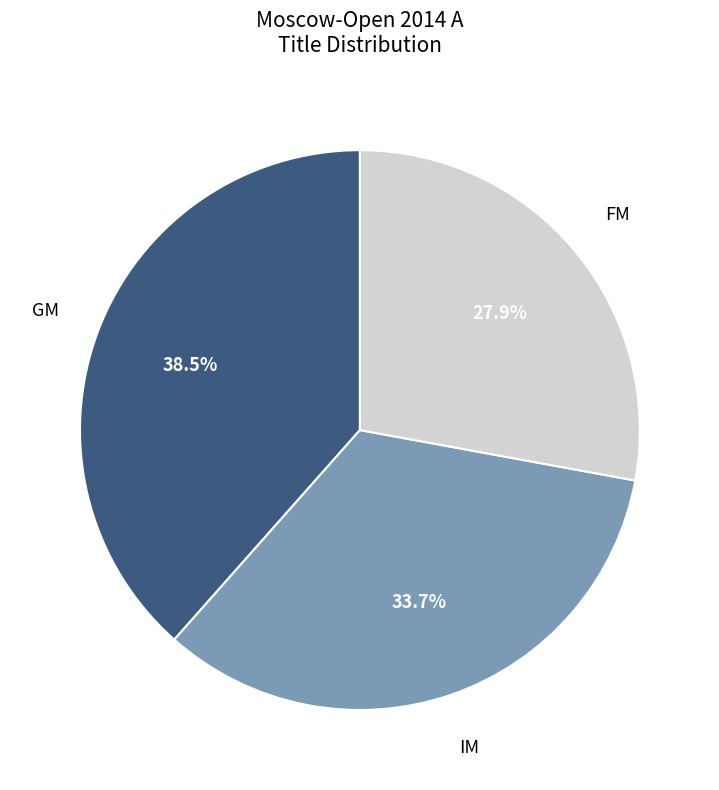

True or false: IM accounts for 42% of the total.

False